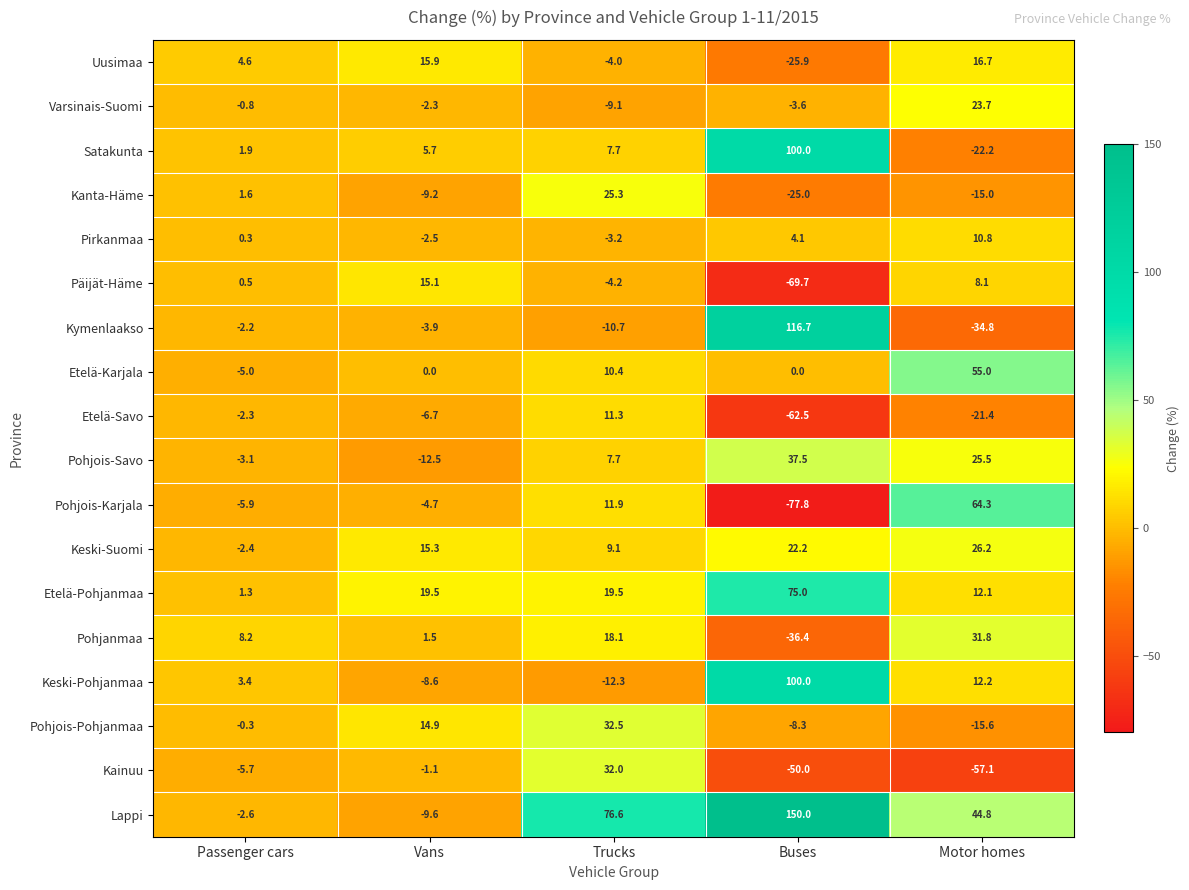

What is the difference between the Kanta-Häme values at Trucks and Buses?

50.3